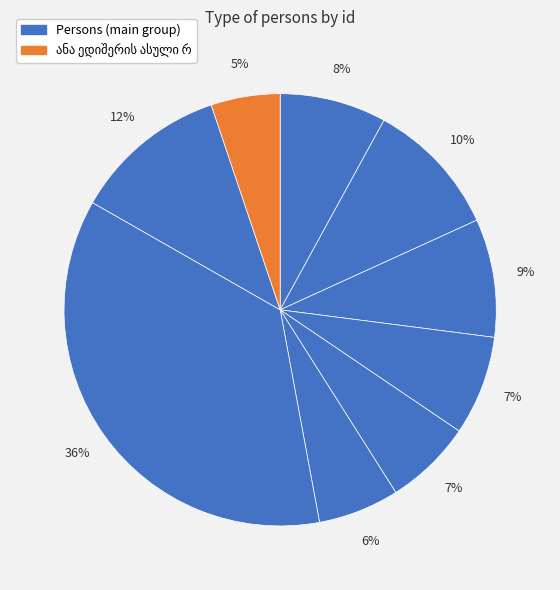

How many slices are in this pie chart?

9